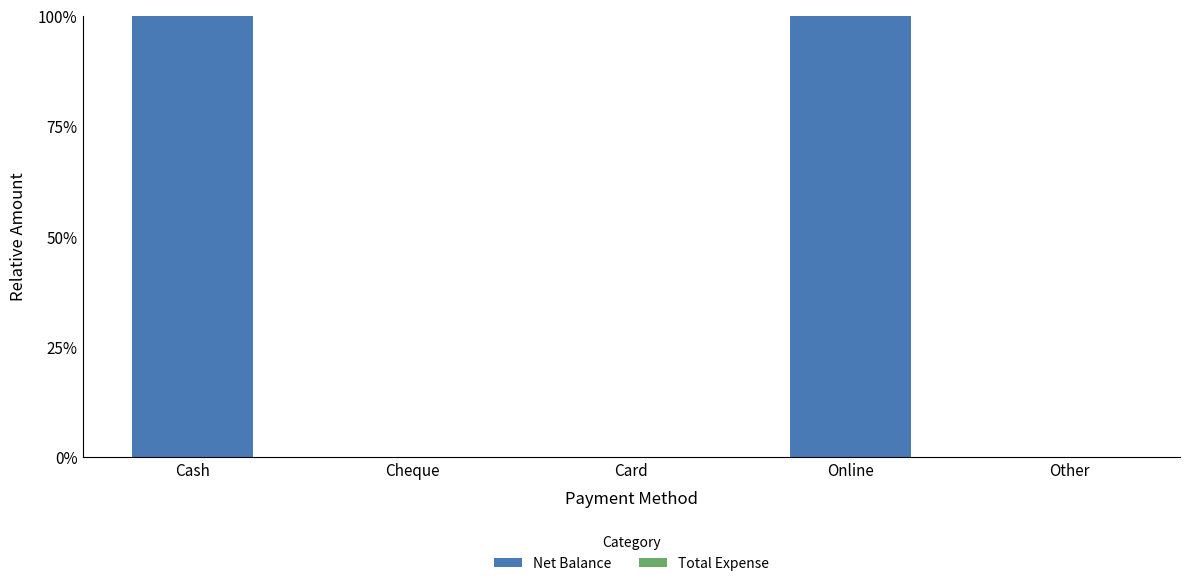

What is the greatest value displayed?

100